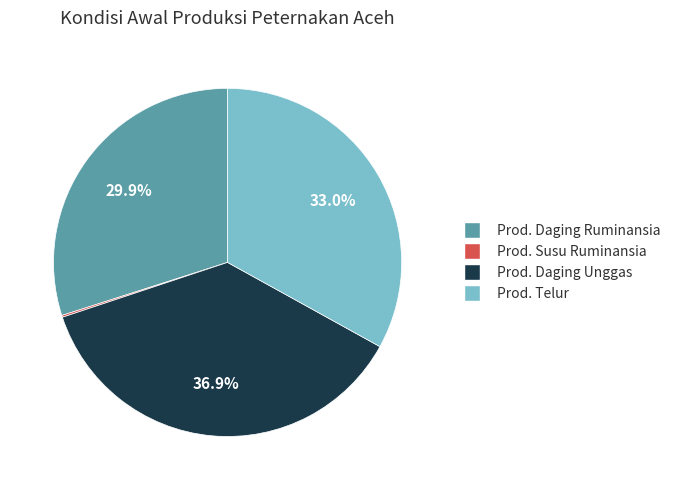

Does any single category account for the majority?

No